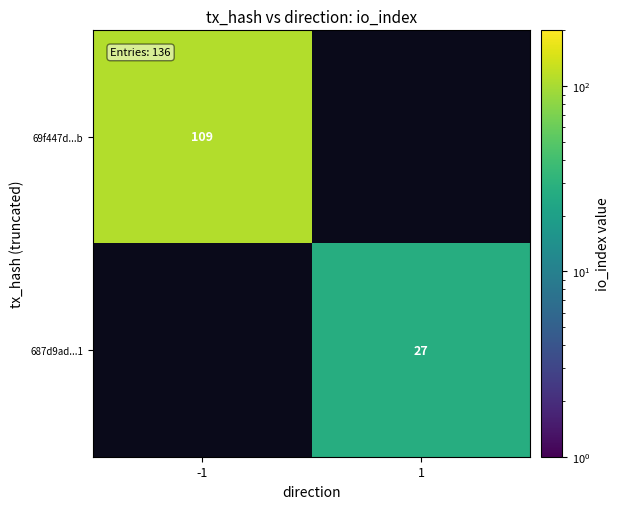

What is the smallest value displayed?

27.0